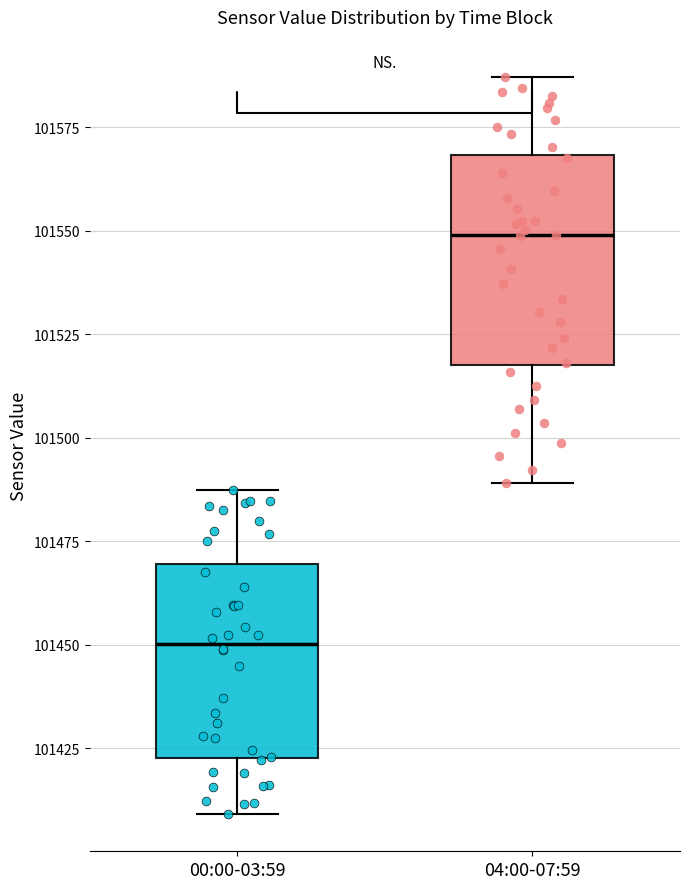

Reading left to right, read every box against the y-axis: the position of its median line, the range the box covers, and the ends of its whiskers. The values are not printed on the chart, so give them approximately, as read against the axis.

00:00-03:59: median 101450, box 101425 to 101470, whiskers 101410 to 101485
04:00-07:59: median 101550, box 101515 to 101570, whiskers 101490 to 101585